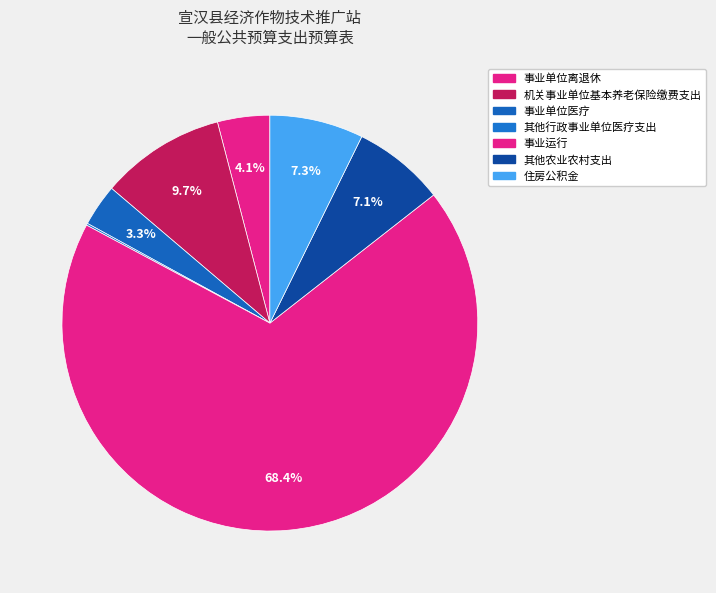

Is it true that 机关事业单位基本养老保险缴费支出 is 10% of the pie?

True